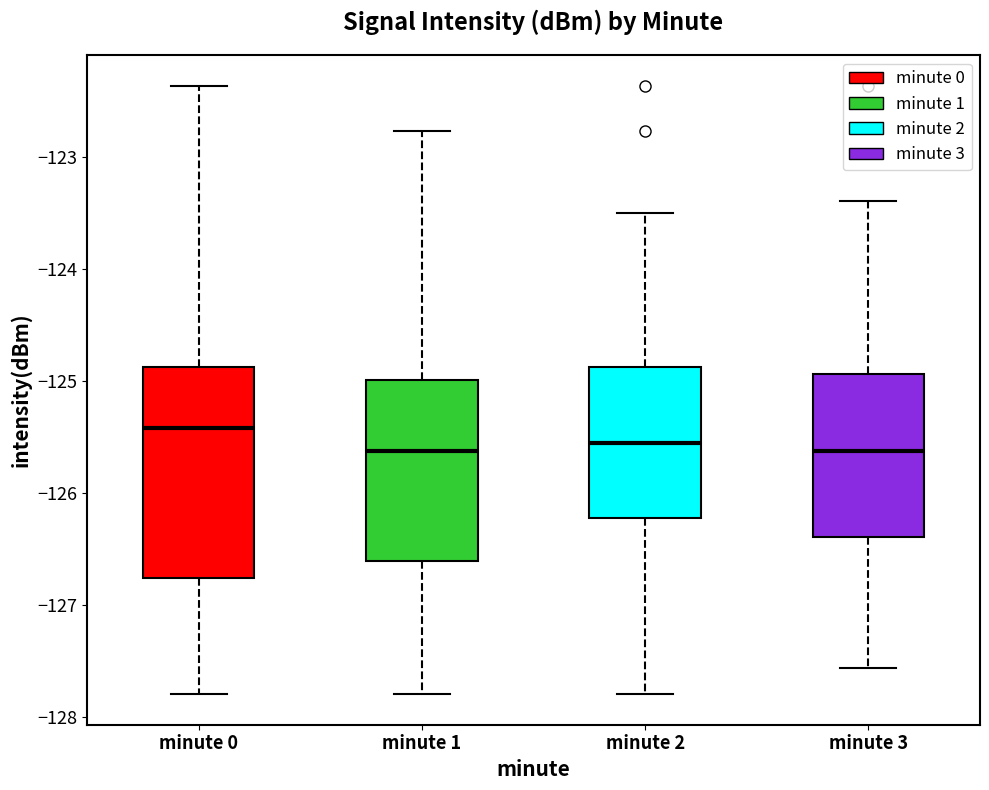

Where does the lower whisker of the box for minute 2 end on the y-axis? The values are not printed on the chart, so give them approximately, as read against the axis.

-127.8